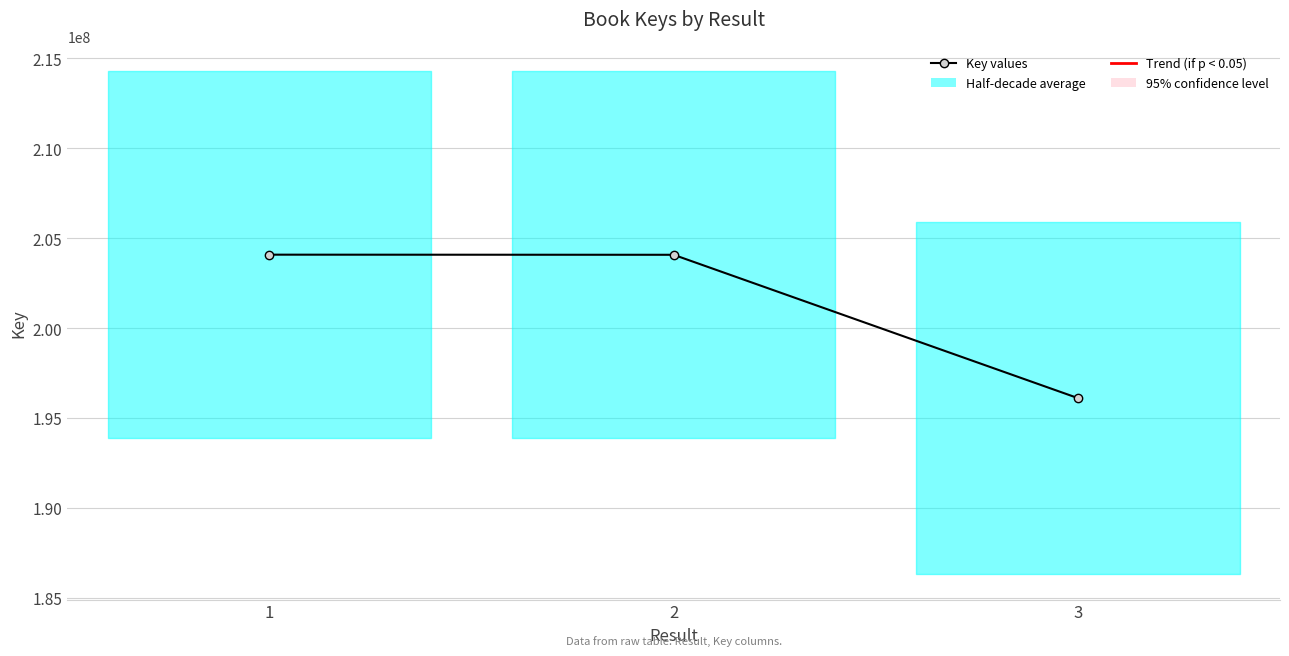

List the labels in order of value, smallest first.

3, 2, 1